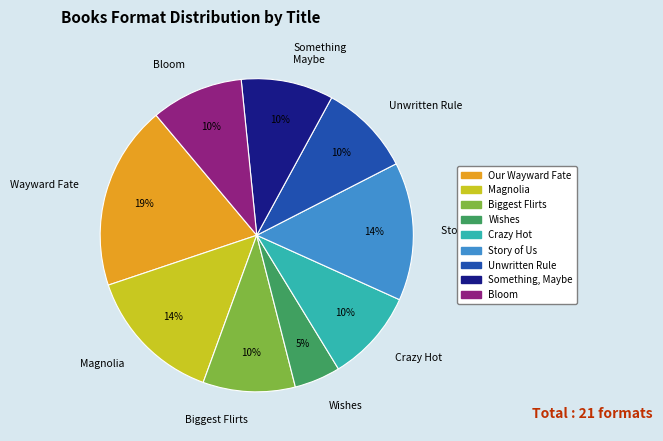

Approximately how many times larger is the value at Unwritten Rule compared to Story of Us?

0.7